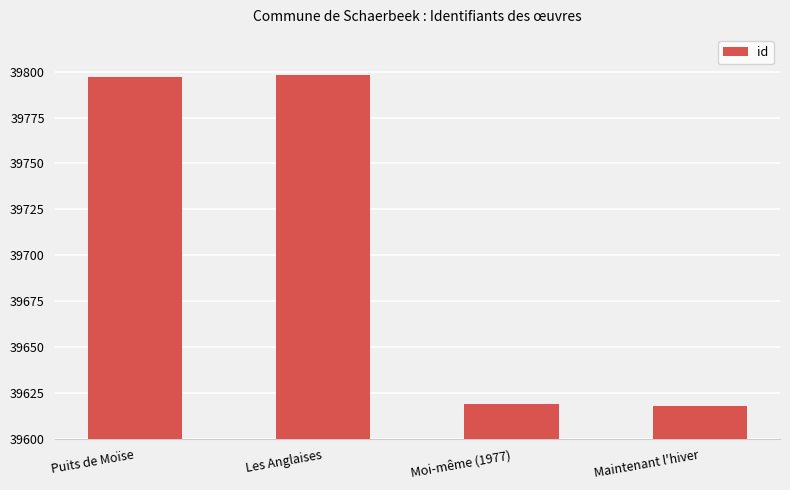

Is it true that the value at Puits de Moïse is 8608?

False